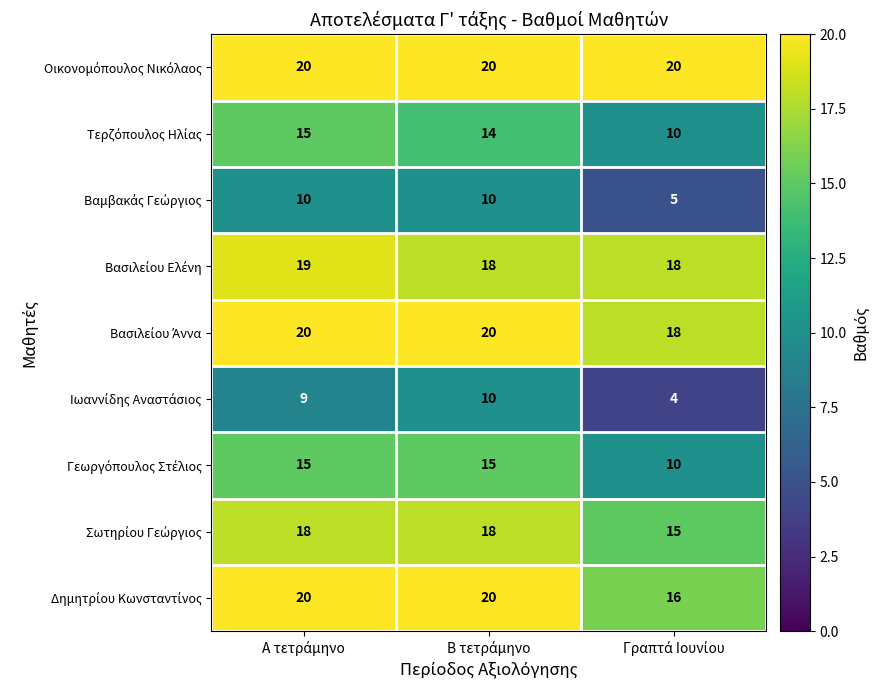

Count the number of data series in this chart.

9